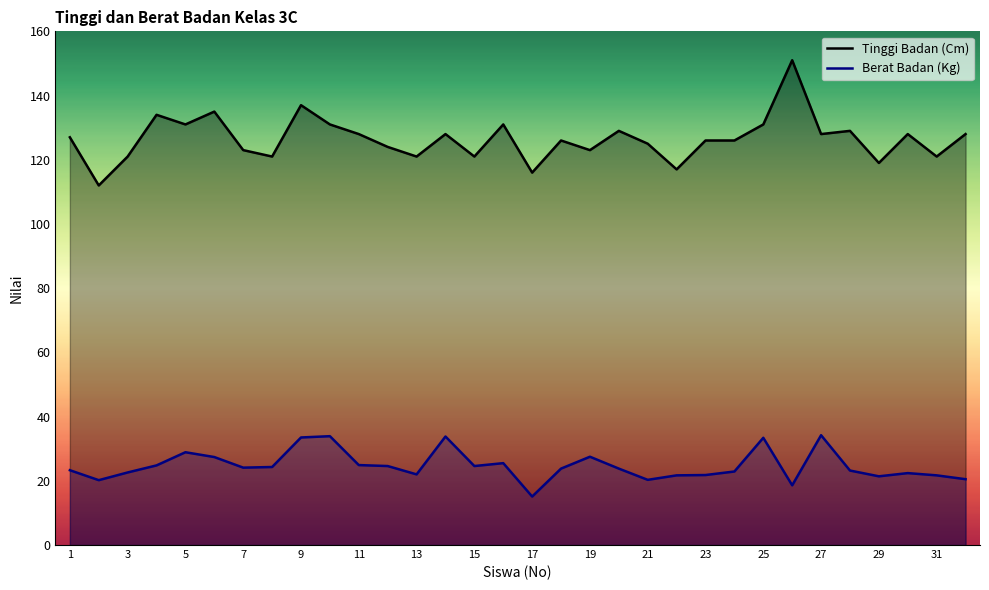

Which series has the largest total across all categories?

Tinggi Badan (Cm)